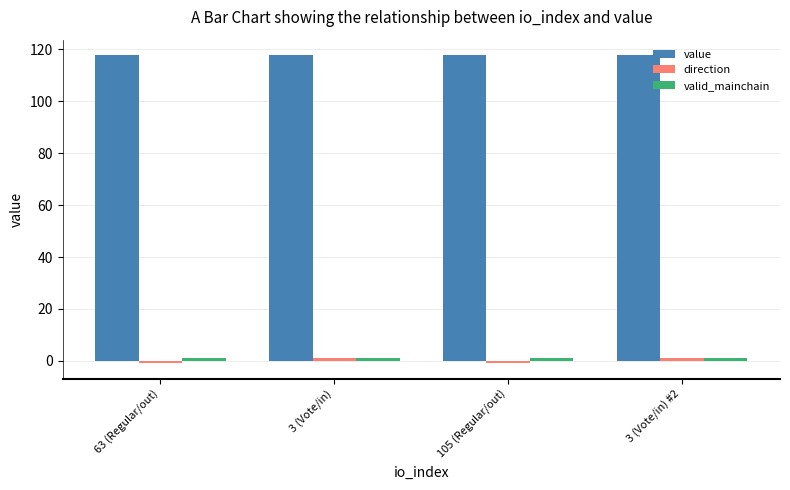

Which series has the largest total across all categories?

value